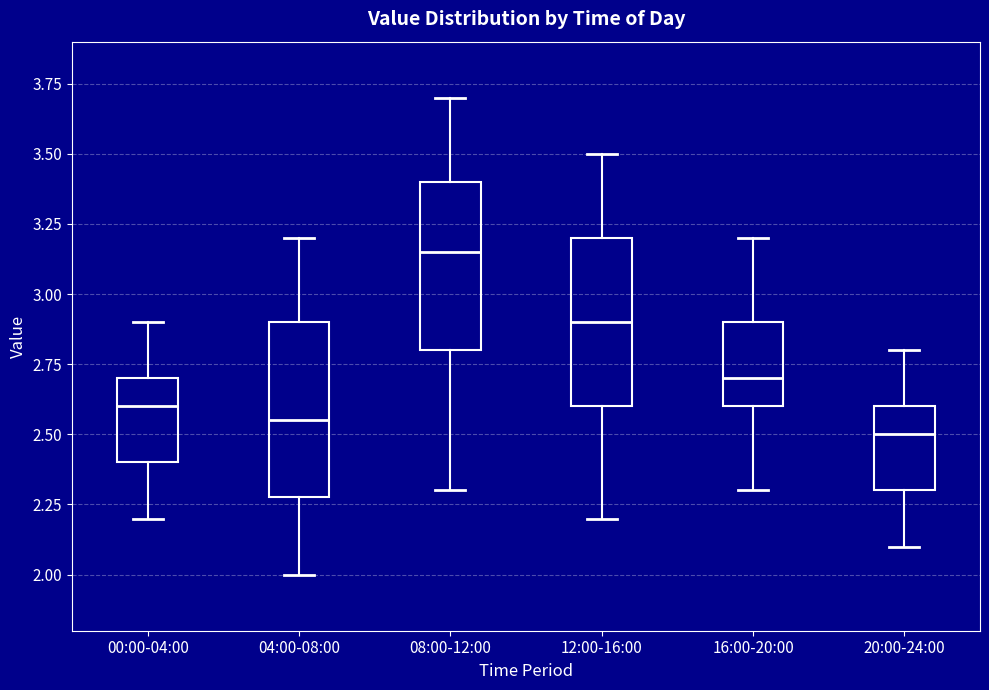

Where does the lower whisker of the box for 20:00-24:00 end on the y-axis? The values are not printed on the chart, so give them approximately, as read against the axis.

2.10